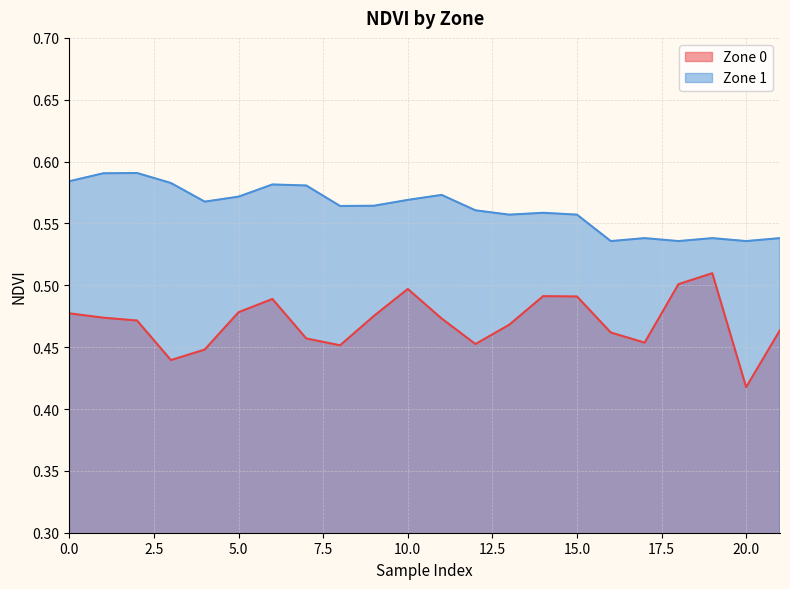

What is the value of the Zone 1 point at the 14th from the left?

0.6